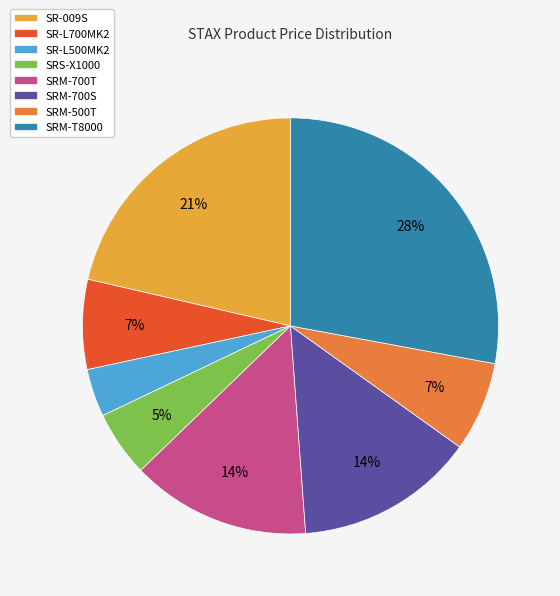

Which has a higher value, SR-L700MK2 or SRM-700T?

SRM-700T